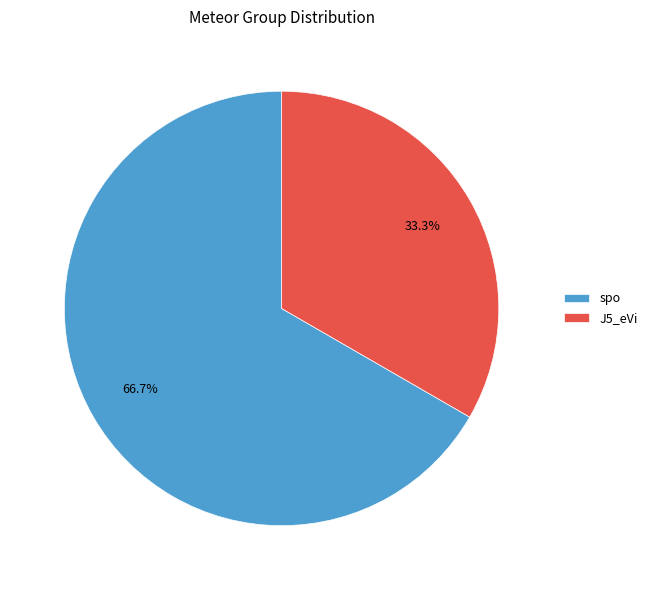

Approximately how many times larger is the value at J5_eVi compared to spo?

0.5